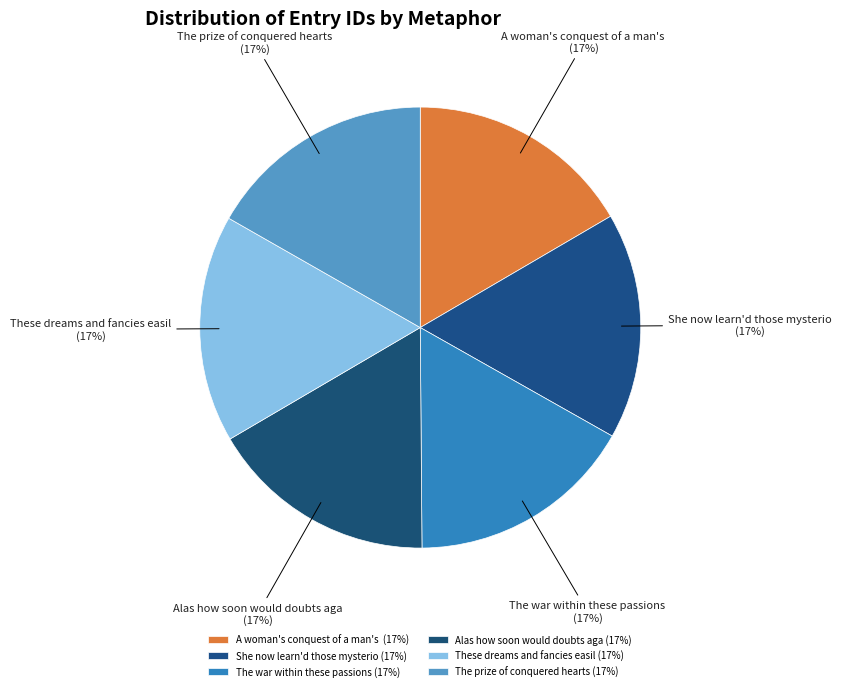

To the nearest percent, what portion does The war within these passions (17%) represent?

17%